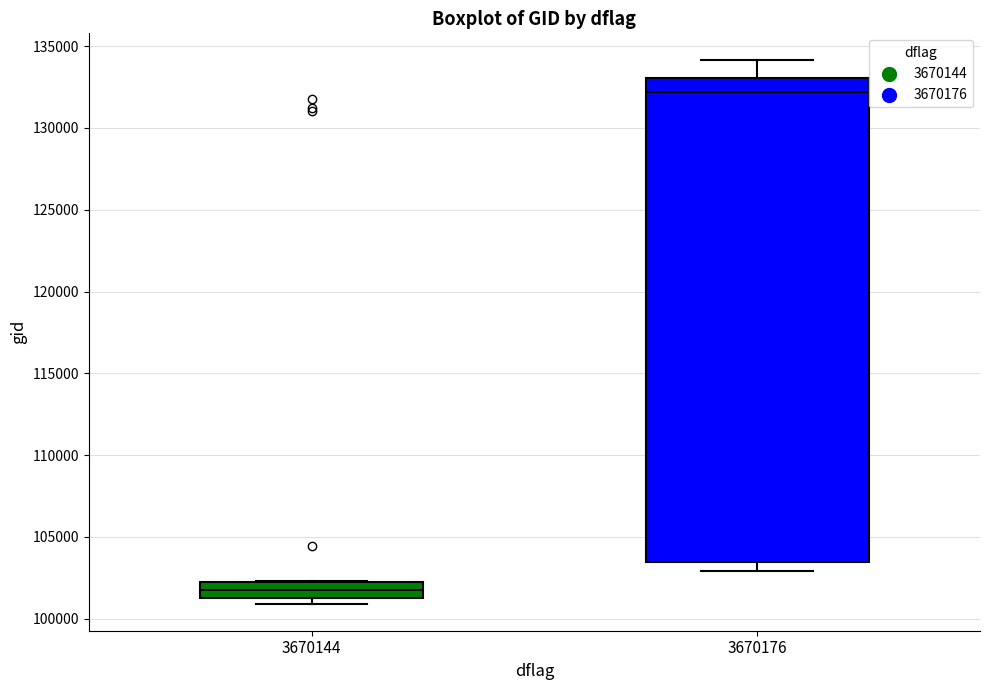

Which box's median line is the highest?

3670176